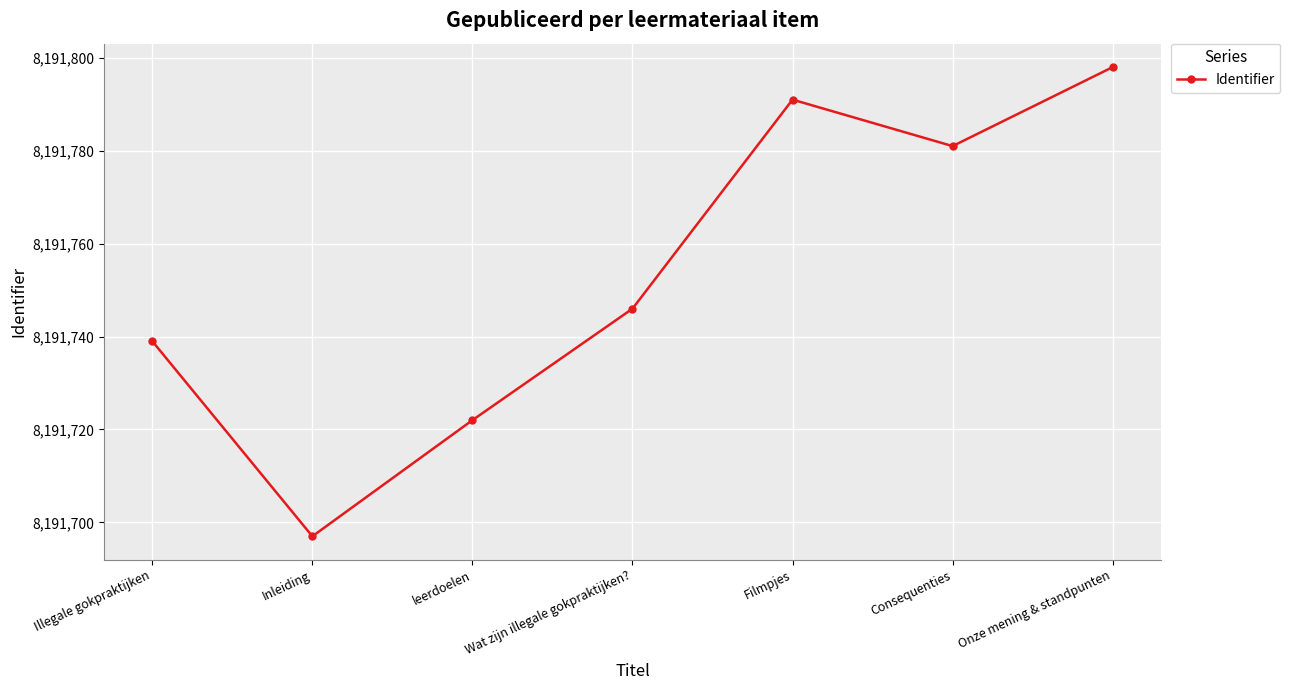

At which category does the data reach its first local valley?

Inleiding